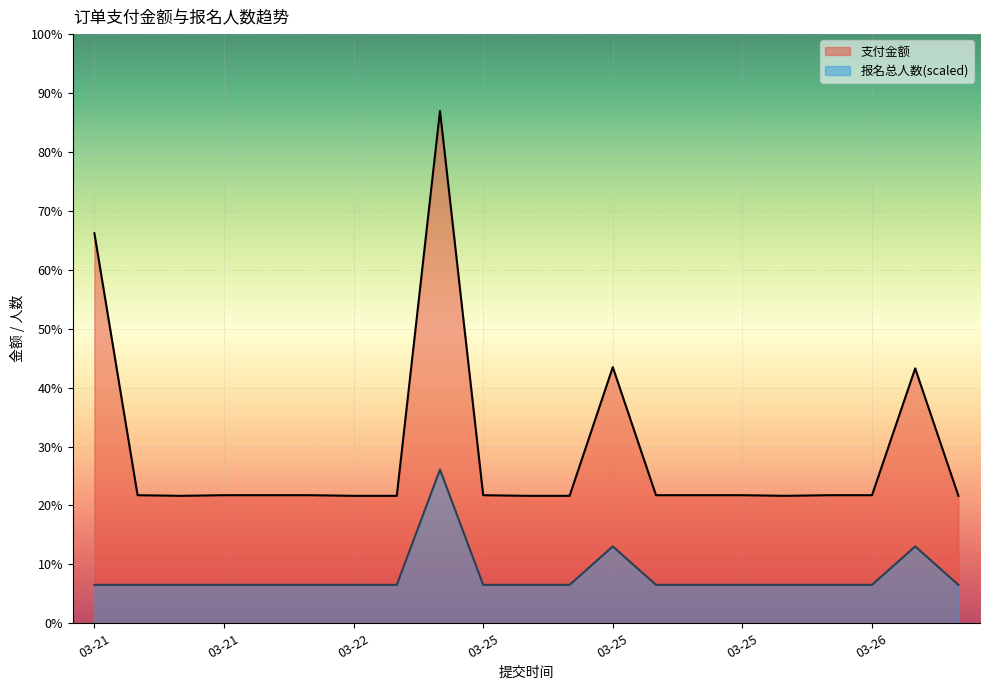

What is the sum of all 支付金额 values?

2464.0